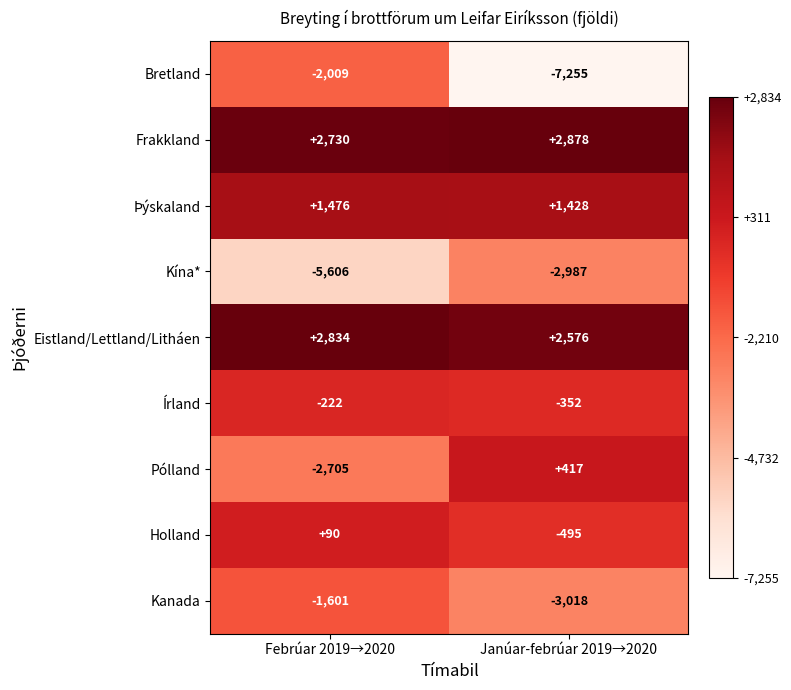

Where is Holland nearest to the value -202?

Febrúar 2019→2020